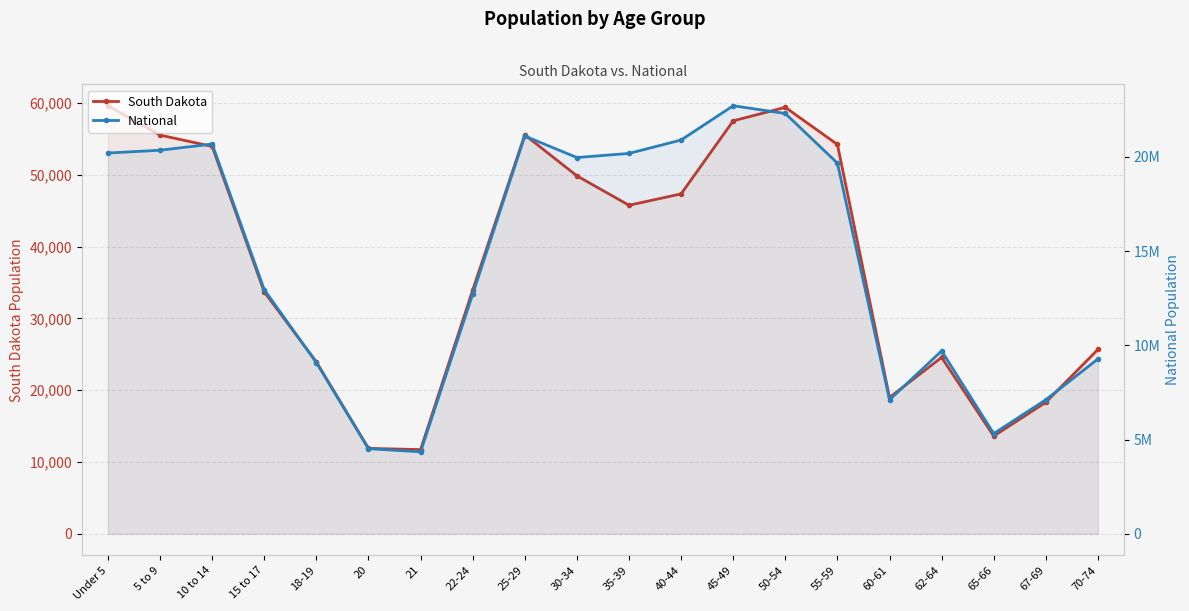

Where does the South Dakota series first go above 45766?

Under 5